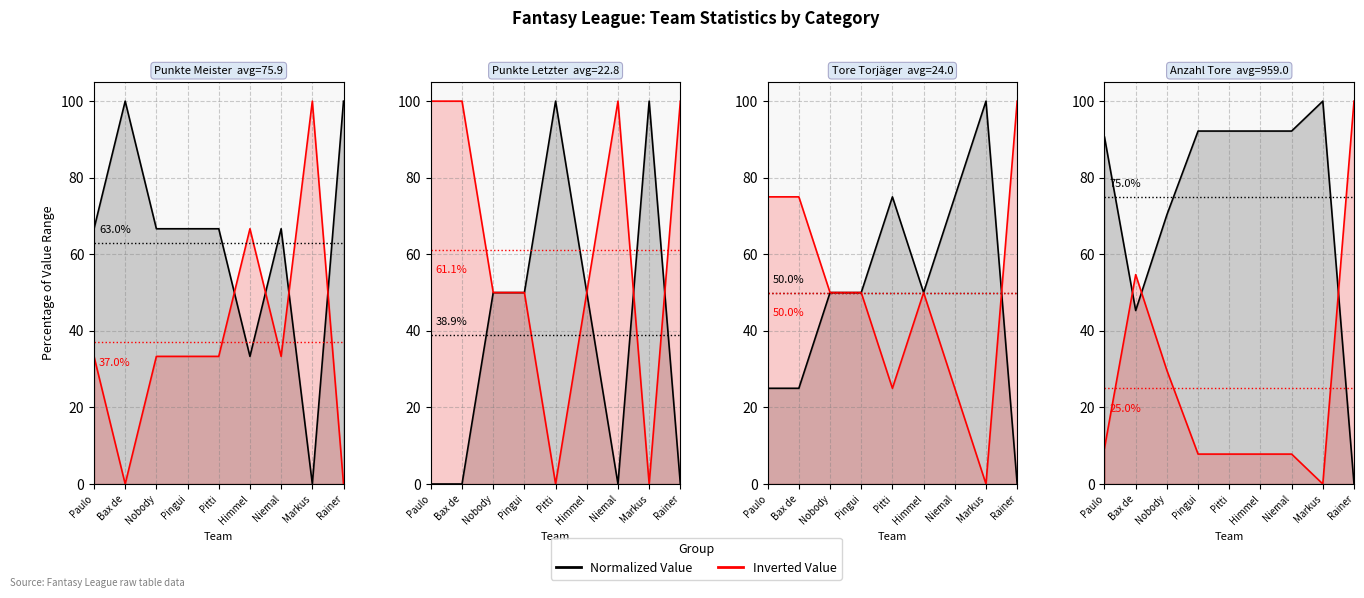

Reading left to right, extract all data points from this chart.

Normalized Value: 90.6	45.3	70.3	92.2	92.2	92.2	92.2	100.0	0.0
Inverted Value: 9.4	54.7	29.7	7.8	7.8	7.8	7.8	0.0	100.0